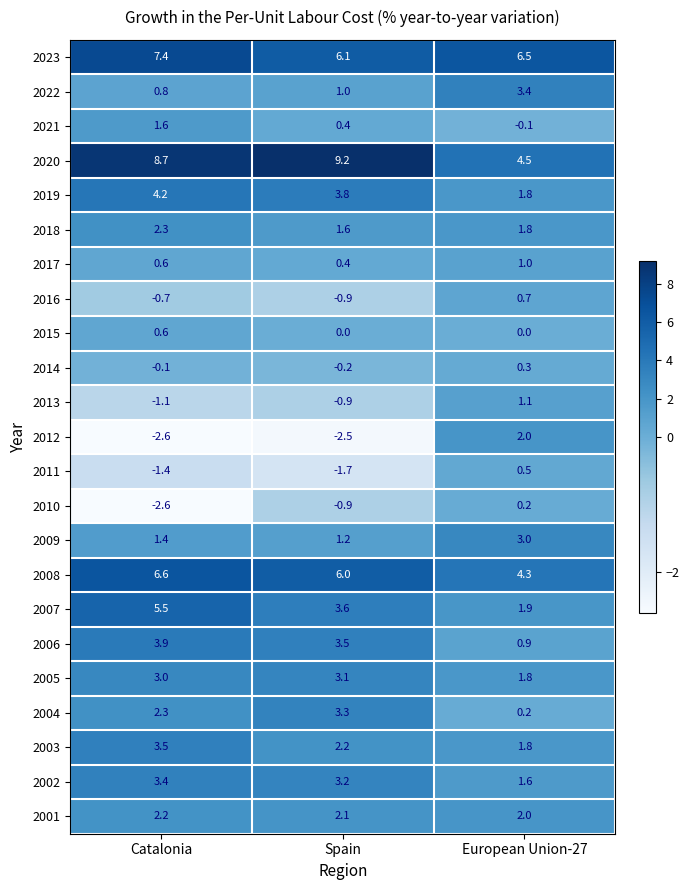

Is the value of 2009 at Spain greater than the value of 2018 at Catalonia?

No